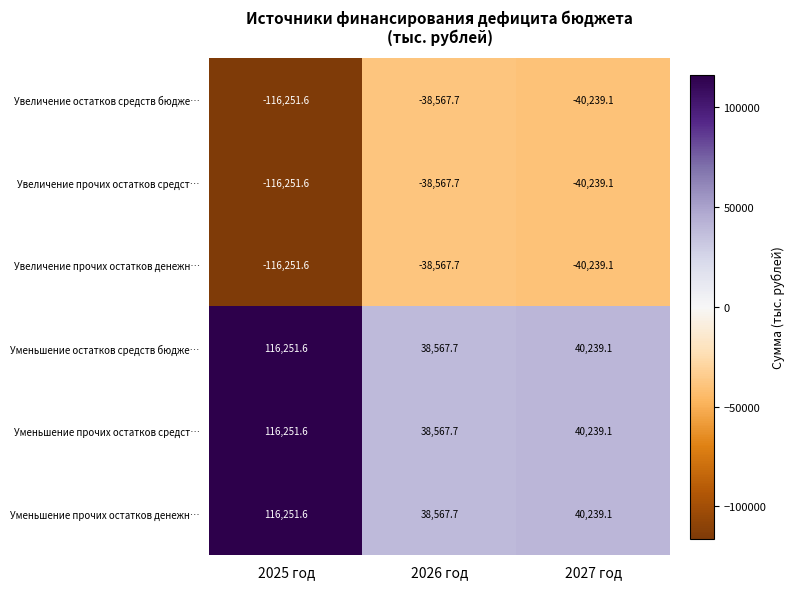

Reading right to left, extract all data points from this chart.

Увеличение остатков средств бюдже…: -40239.1	-38567.7	-116251.6
Увеличение прочих остатков средст…: -40239.1	-38567.7	-116251.6
Увеличение прочих остатков денежн…: -40239.1	-38567.7	-116251.6
Уменьшение остатков средств бюдже…: 40239.1	38567.7	116251.6
Уменьшение прочих остатков средст…: 40239.1	38567.7	116251.6
Уменьшение прочих остатков денежн…: 40239.1	38567.7	116251.6